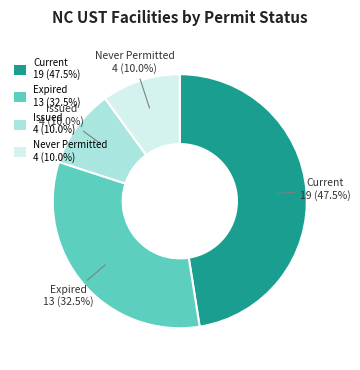

How many slices are in this pie chart?

4